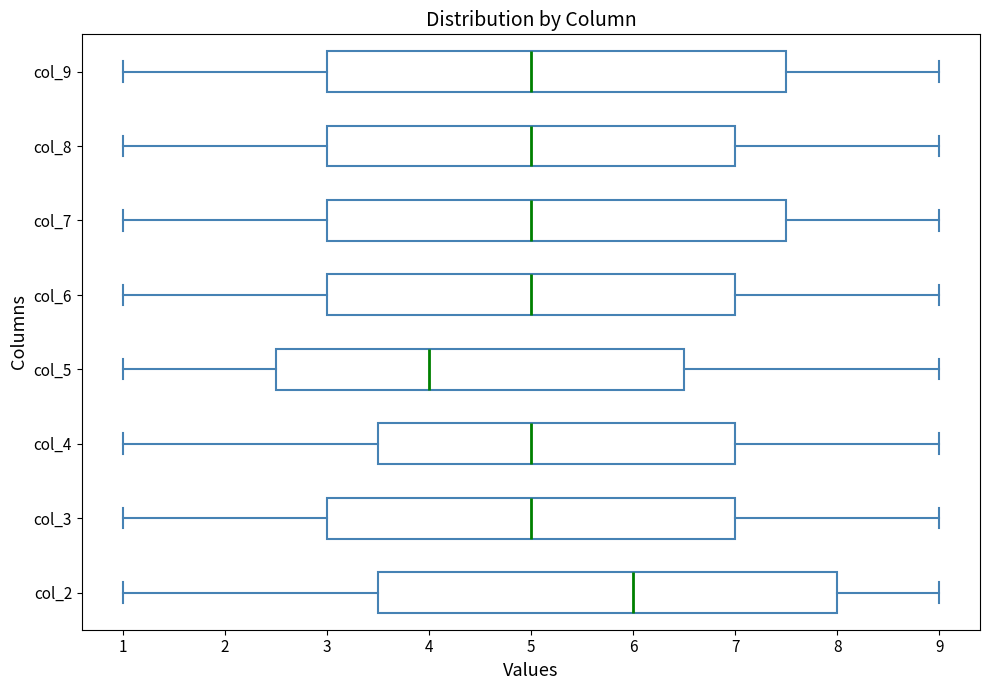

Reading bottom to top, read every box against the x-axis: the position of its median line, the range the box covers, and the ends of its whiskers. The values are not printed on the chart, so give them approximately, as read against the axis.

col_2: median 6.0, box 3.5 to 8.0, whiskers 1.0 to 9.0
col_3: median 5.0, box 3.0 to 7.0, whiskers 1.0 to 9.0
col_4: median 5.0, box 3.5 to 7.0, whiskers 1.0 to 9.0
col_5: median 4.0, box 2.5 to 6.5, whiskers 1.0 to 9.0
col_6: median 5.0, box 3.0 to 7.0, whiskers 1.0 to 9.0
col_7: median 5.0, box 3.0 to 7.5, whiskers 1.0 to 9.0
col_8: median 5.0, box 3.0 to 7.0, whiskers 1.0 to 9.0
col_9: median 5.0, box 3.0 to 7.5, whiskers 1.0 to 9.0